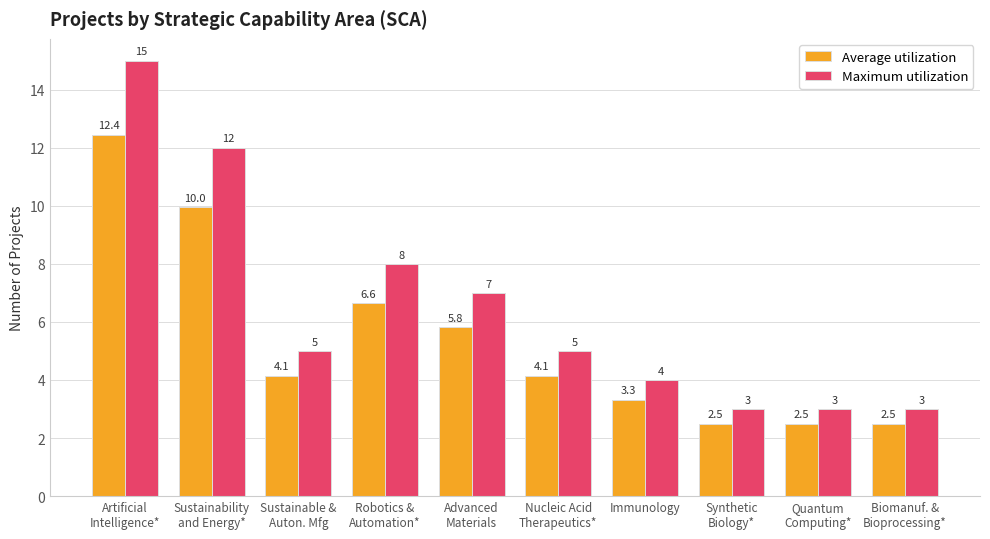

Which series has the widest spread of values?

Maximum utilization